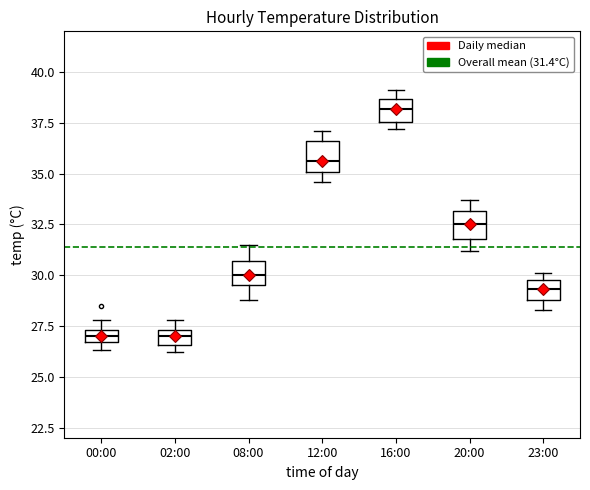

Which box has the highest median line?

16:00